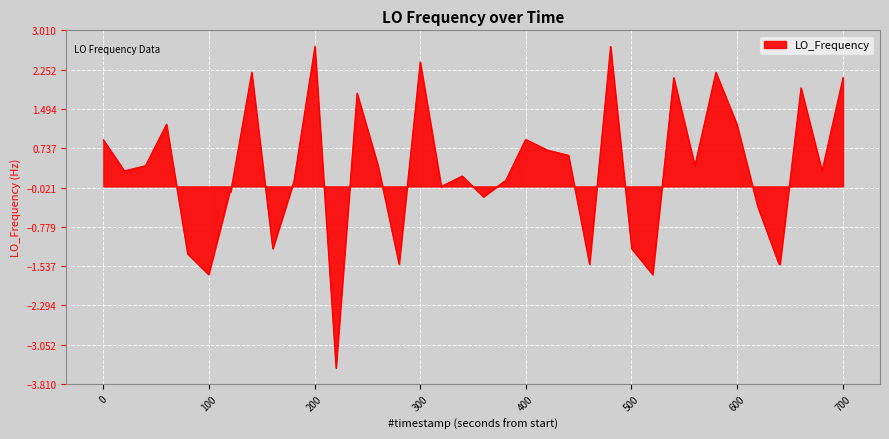

What is the difference between the maximum and minimum values?

6.2